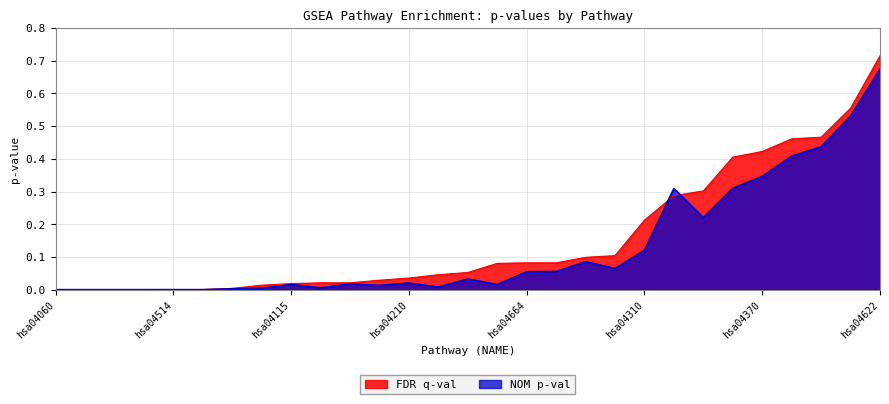

True or false: FDR q-val has a value of 0.5 at hsa04910.

True